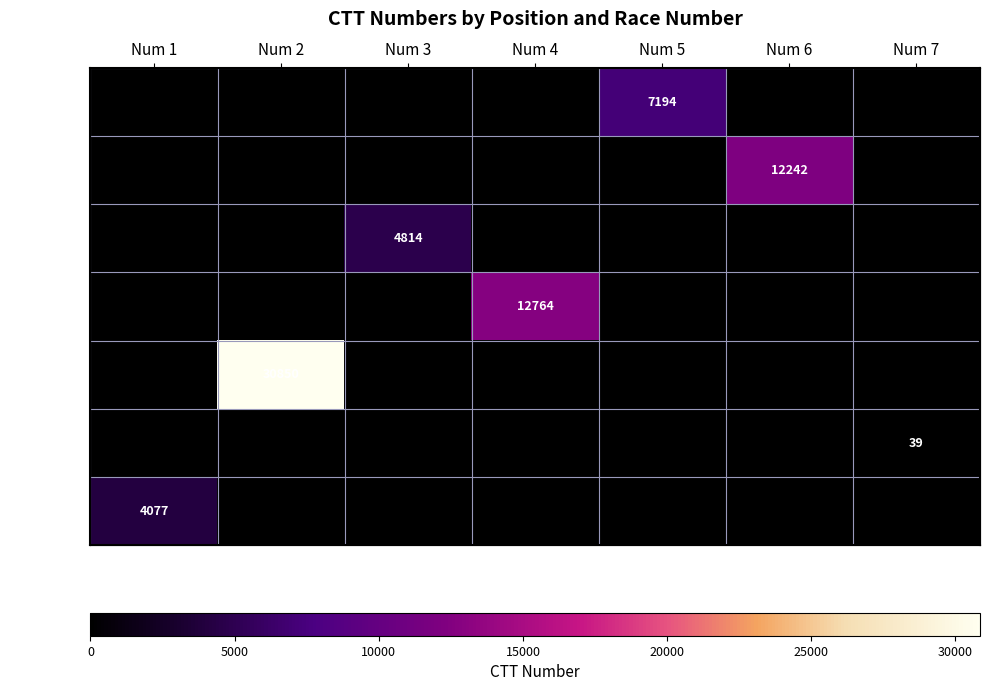

Which label corresponds to the largest value in the chart?

Num 2